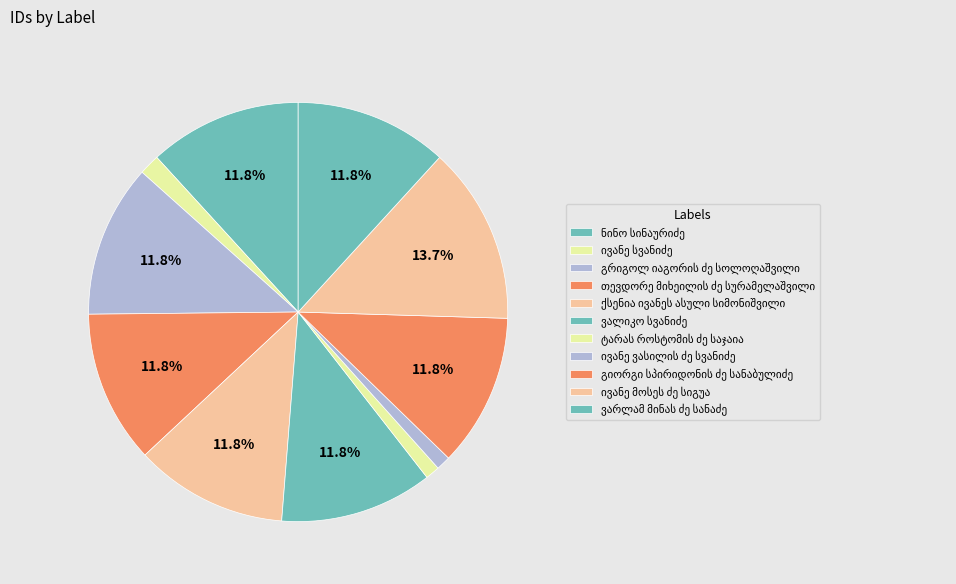

How many segments does this pie chart have?

11